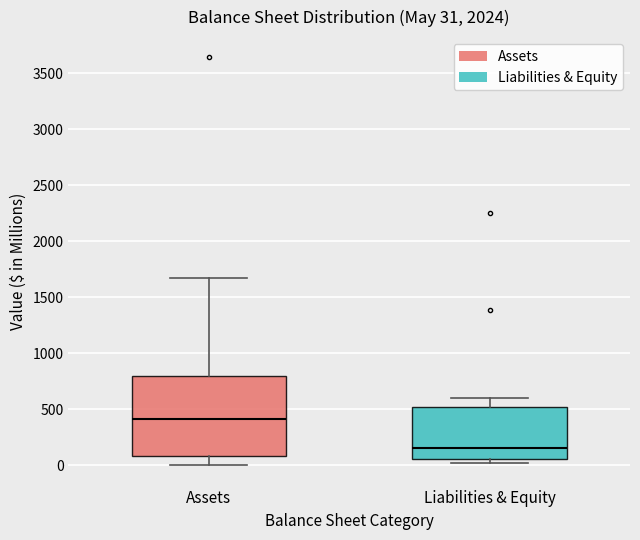

Which box's median line is the lowest?

Liabilities & Equity